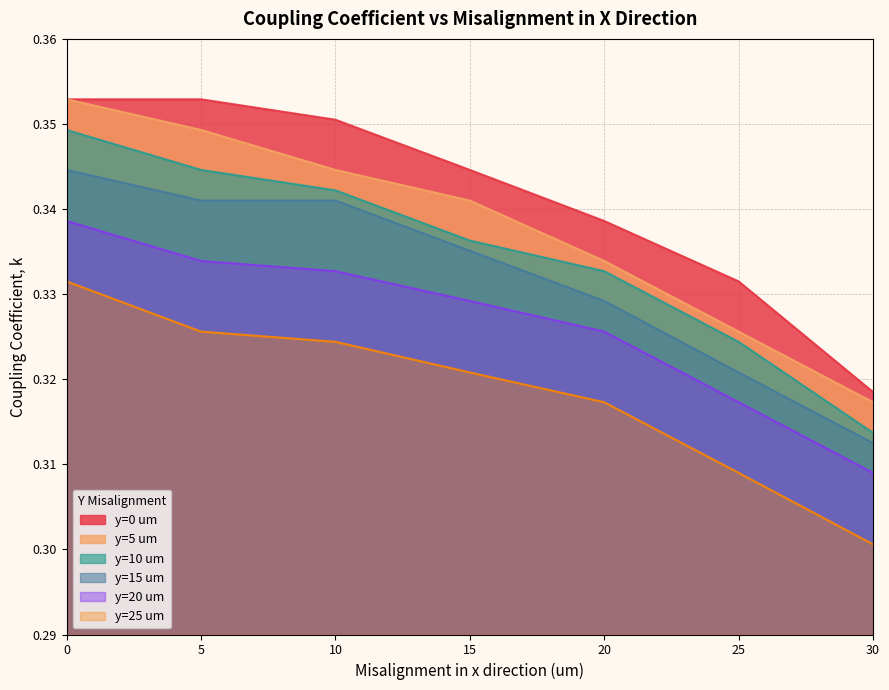

The value of y=5 um at 20 is 0.3. True or false?

True